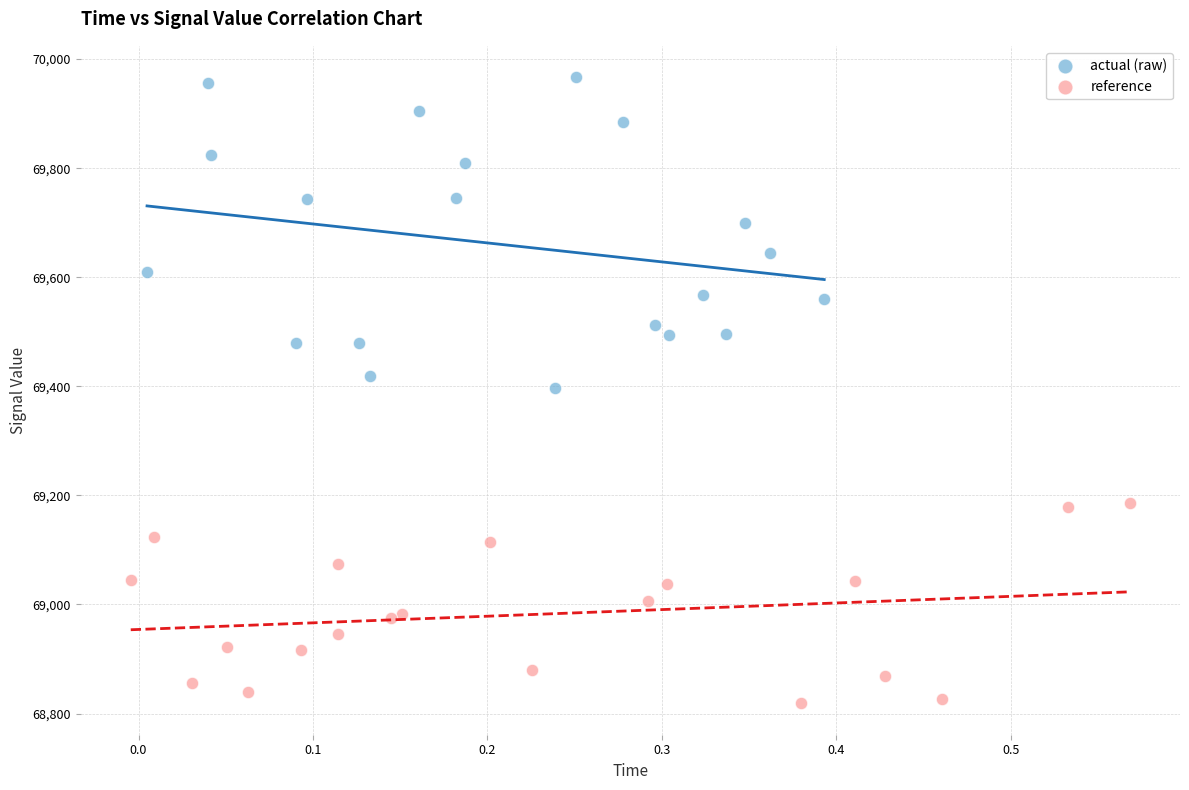

Which series has the widest spread of Y values?

actual (raw)